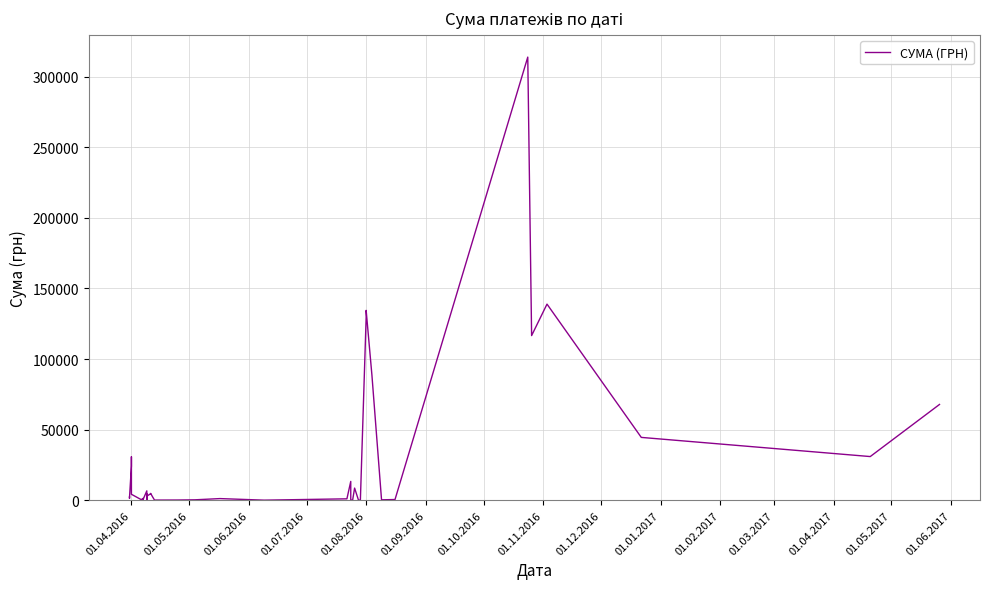

What is the value of the 12th point from the left?

361.8